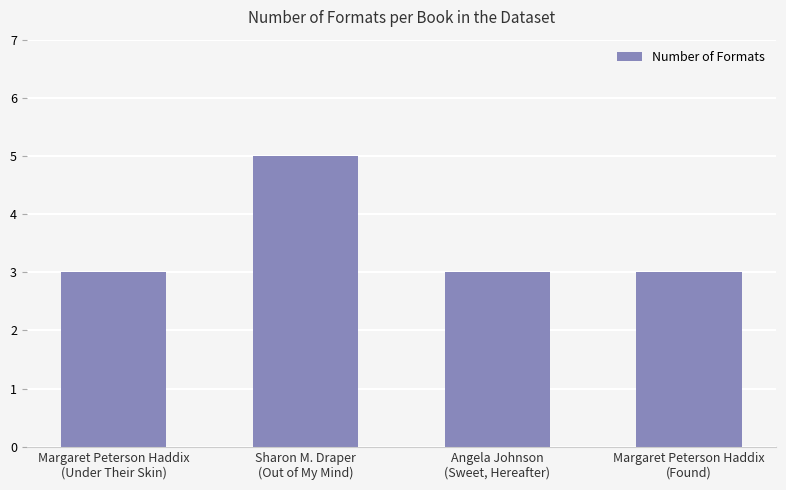

What is the average value?

4